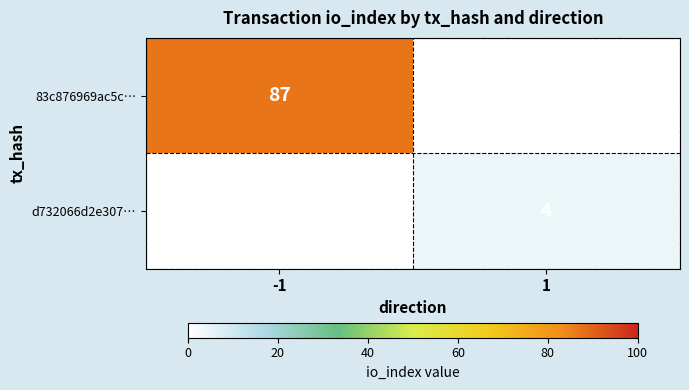

At which category does the chart reach its minimum across all series?

1